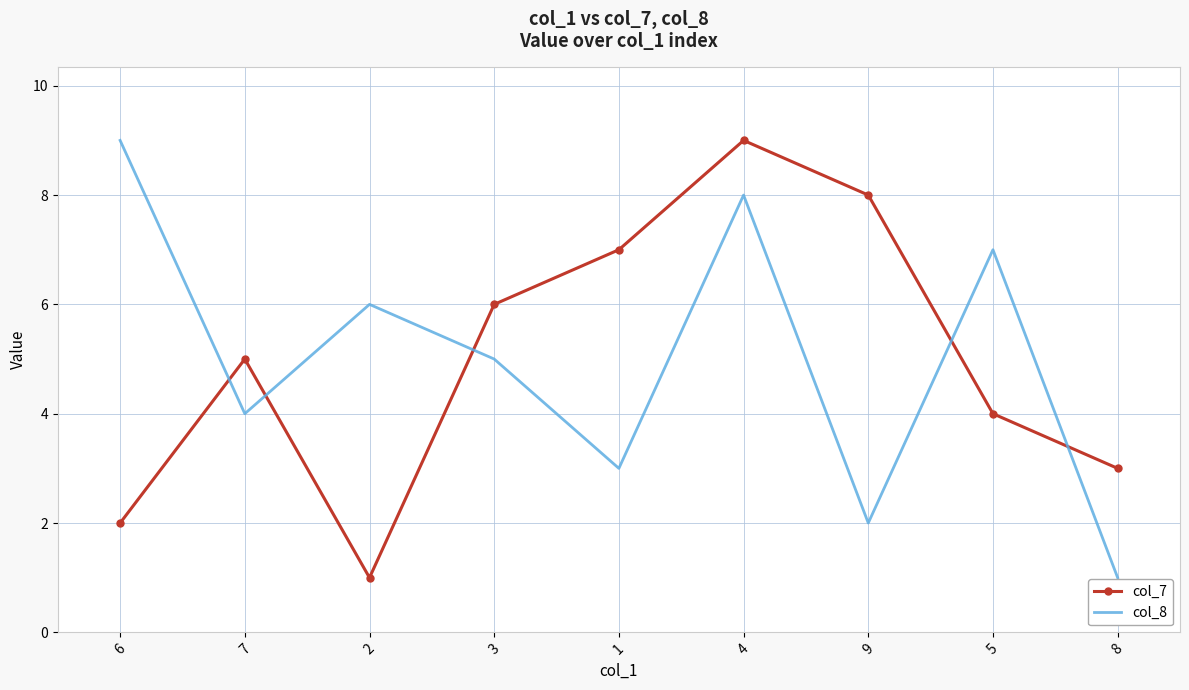

Rank the series at 3 from highest to lowest value.

col_7, col_8